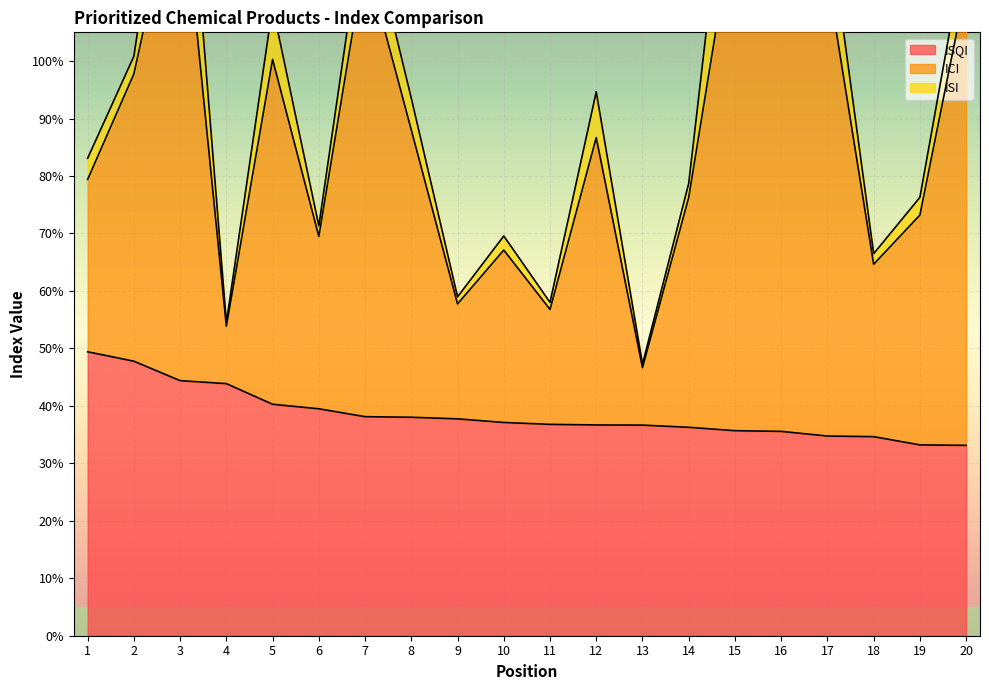

True or false: ICI and ISQI intersect in this chart.

False